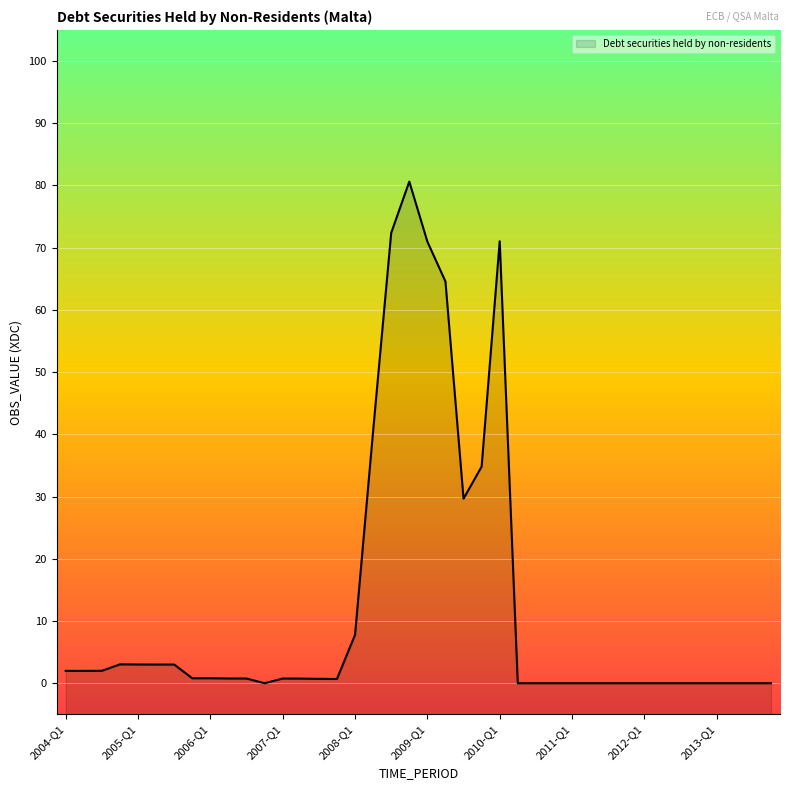

Rank the categories by value from highest to lowest.

2008-Q4, 2008-Q3, 2010-Q1, 2009-Q1, 2009-Q2, 2008-Q2, 2009-Q4, 2009-Q3, 2008-Q1, 2004-Q4, 2005-Q1, 2005-Q2, 2005-Q3, 2004-Q3, 2004-Q1, 2004-Q2, 2006-Q1, 2005-Q4, 2006-Q2, 2006-Q3, 2007-Q1, 2007-Q2, 2007-Q3, 2007-Q4, 2006-Q4, 2010-Q2, 2010-Q3, 2010-Q4, 2011-Q1, 2011-Q2, 2011-Q3, 2011-Q4, 2012-Q1, 2012-Q2, 2012-Q3, 2012-Q4, 2013-Q1, 2013-Q2, 2013-Q3, 2013-Q4